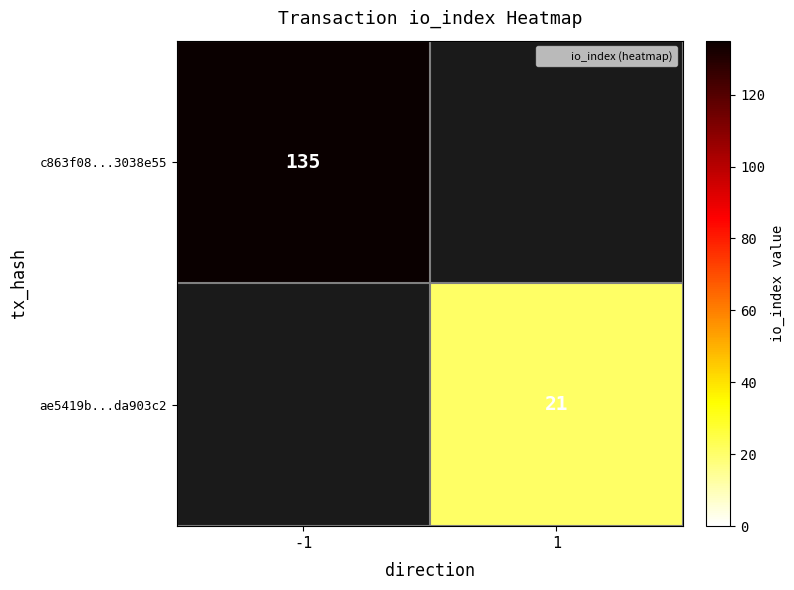

Where is c863f08...3038e55 nearest to the value 135?

-1